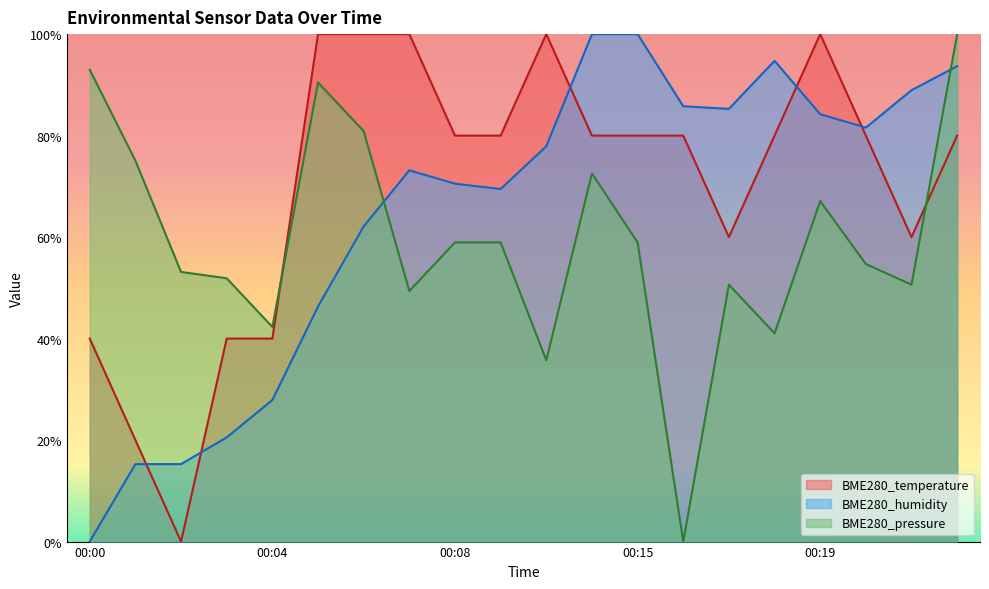

List the series in order of their overall mean, lowest first.

BME280_pressure, BME280_humidity, BME280_temperature